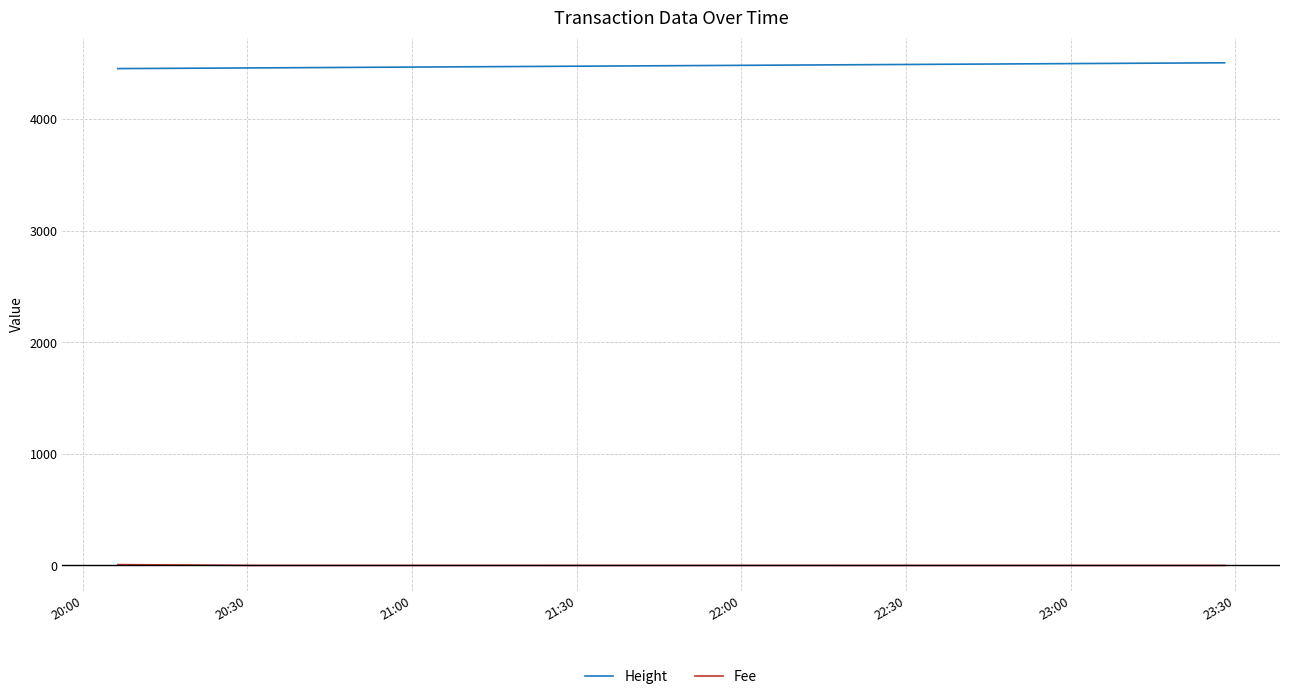

Rank the series by their average value, from highest to lowest.

Height, Fee